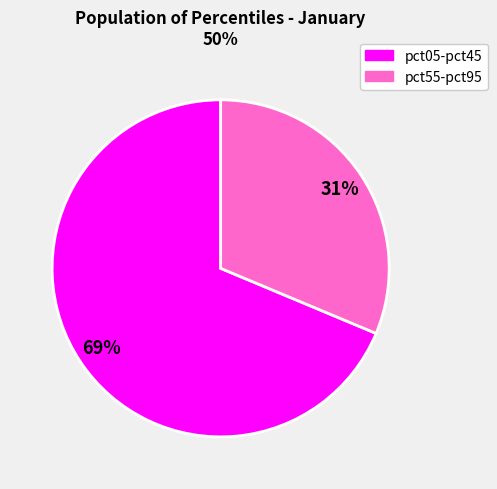

Does any single category account for the majority?

Yes